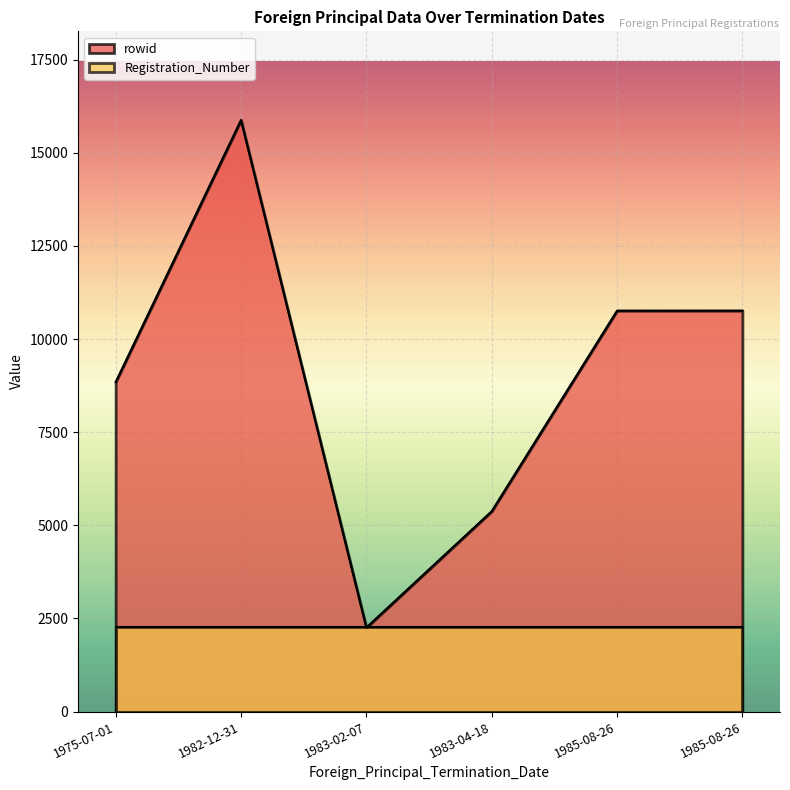

How many values in the rowid series are below 10761?

3